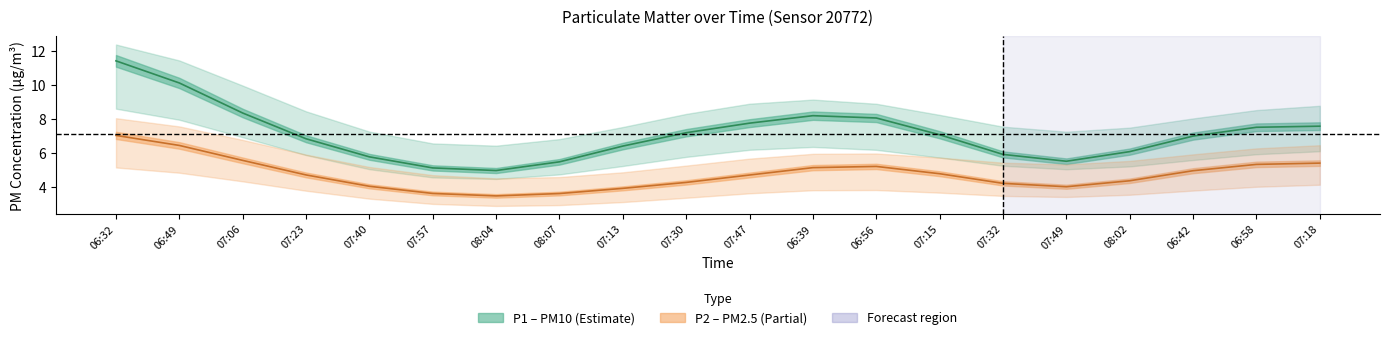

The P2 (PM2.5) series shows 5.4 at 07:18. True or false?

True